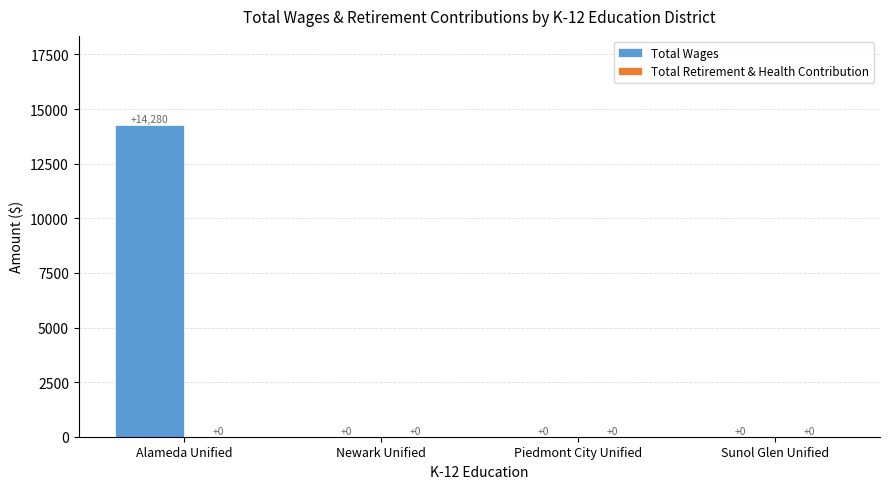

True or false: the data shows 0 at Piedmont City Unified.

True